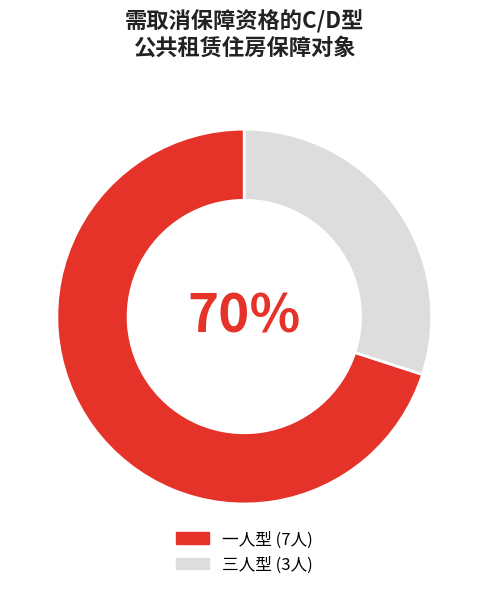

Which category has the smallest portion of the pie?

三人型